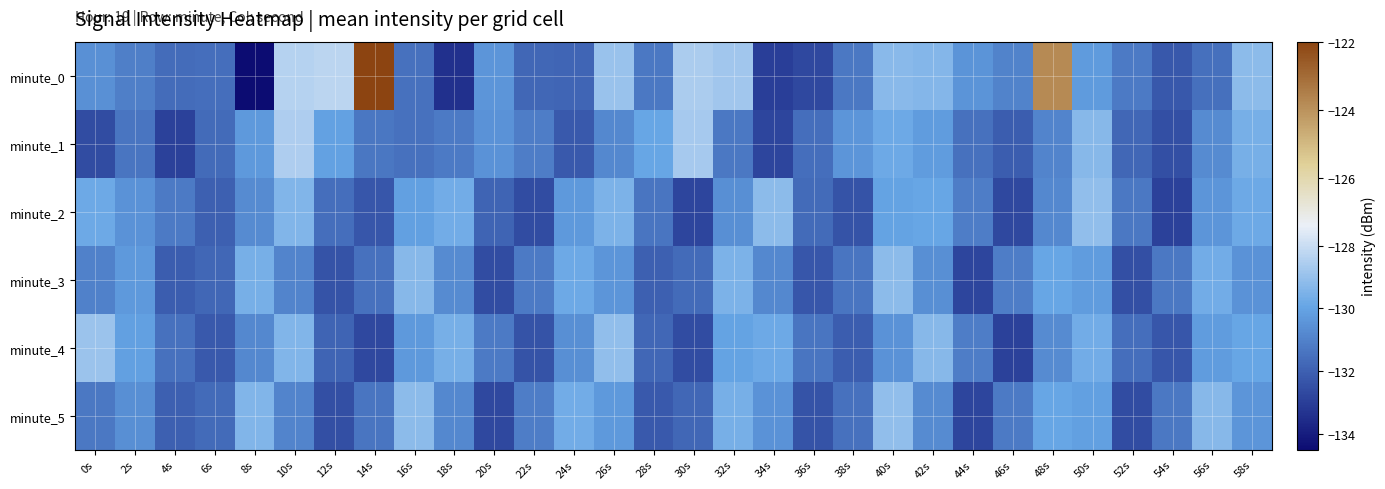

What is the spread (max minus min) of values at 56s?

2.2